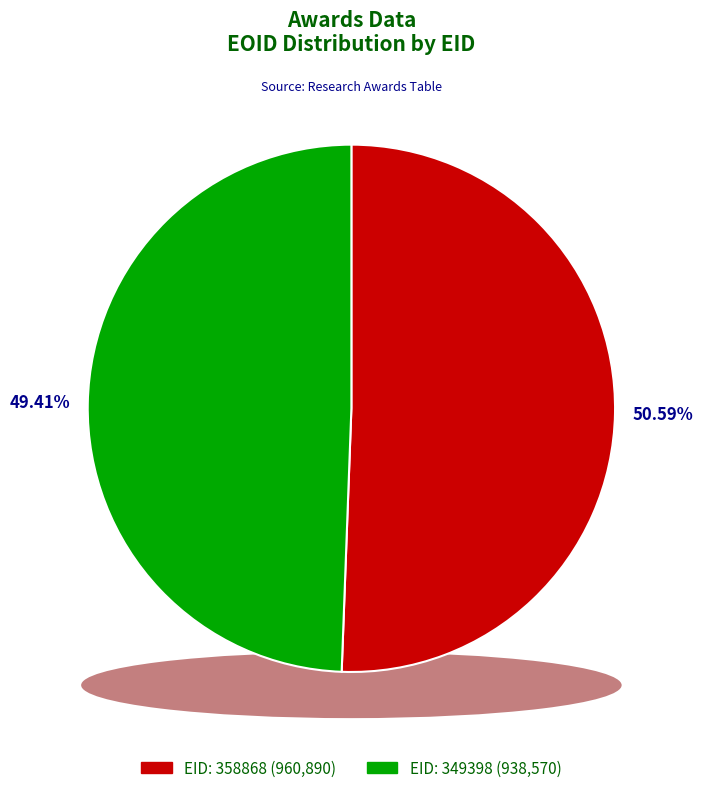

To the nearest percent, what percentage of the pie is EID: 349398?

49%